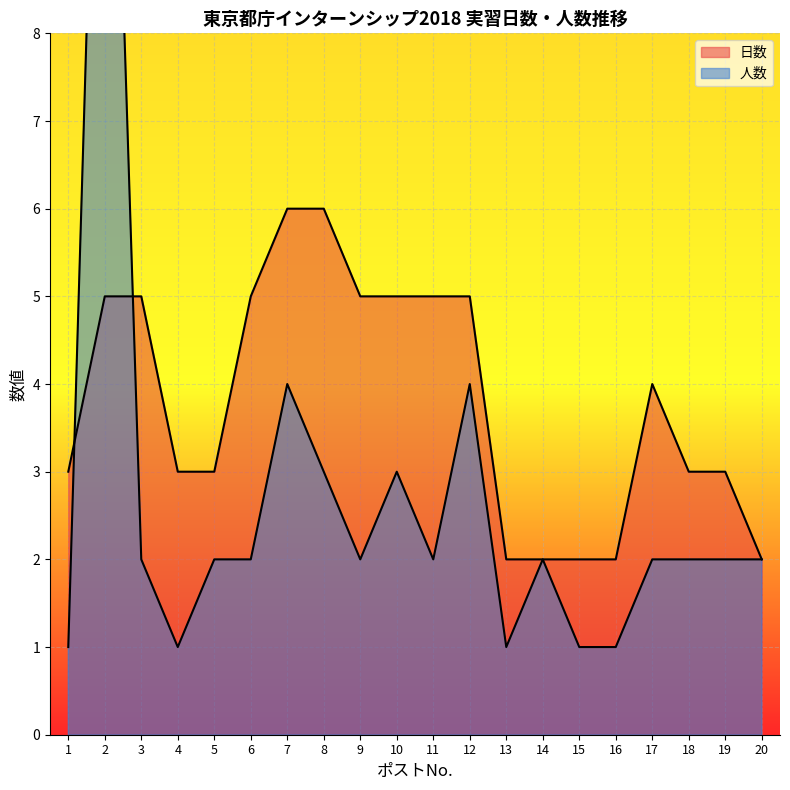

Which label corresponds to the largest value in the chart?

2